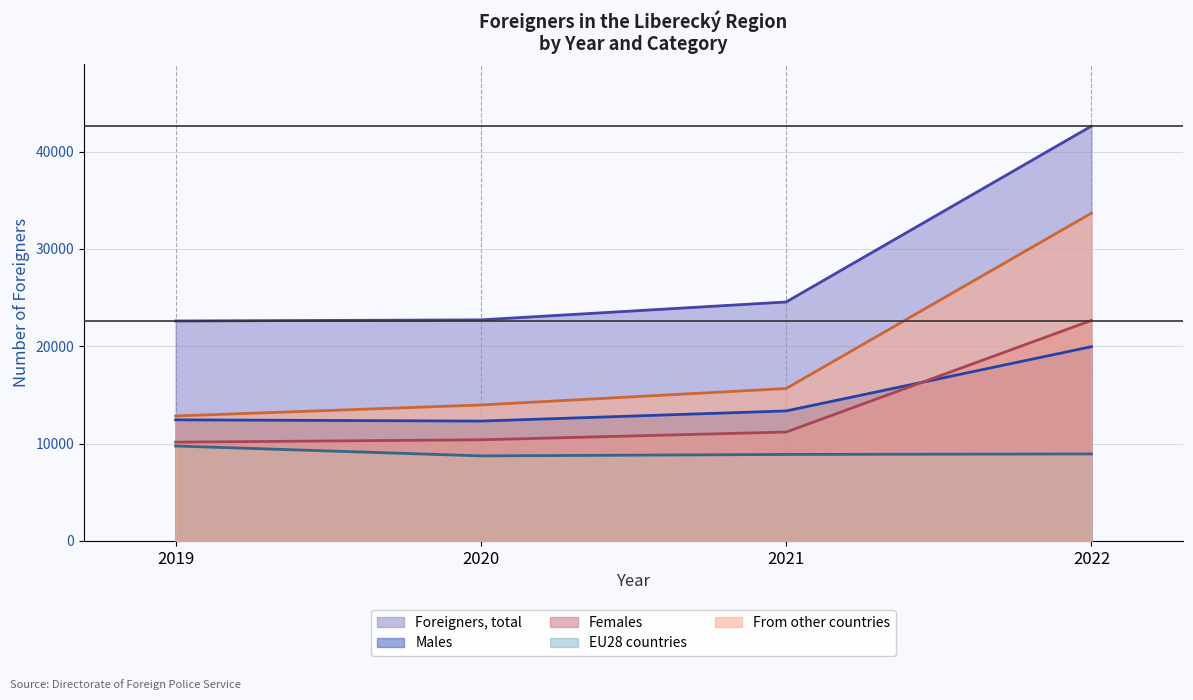

What is the maximum value shown in the chart?

42622